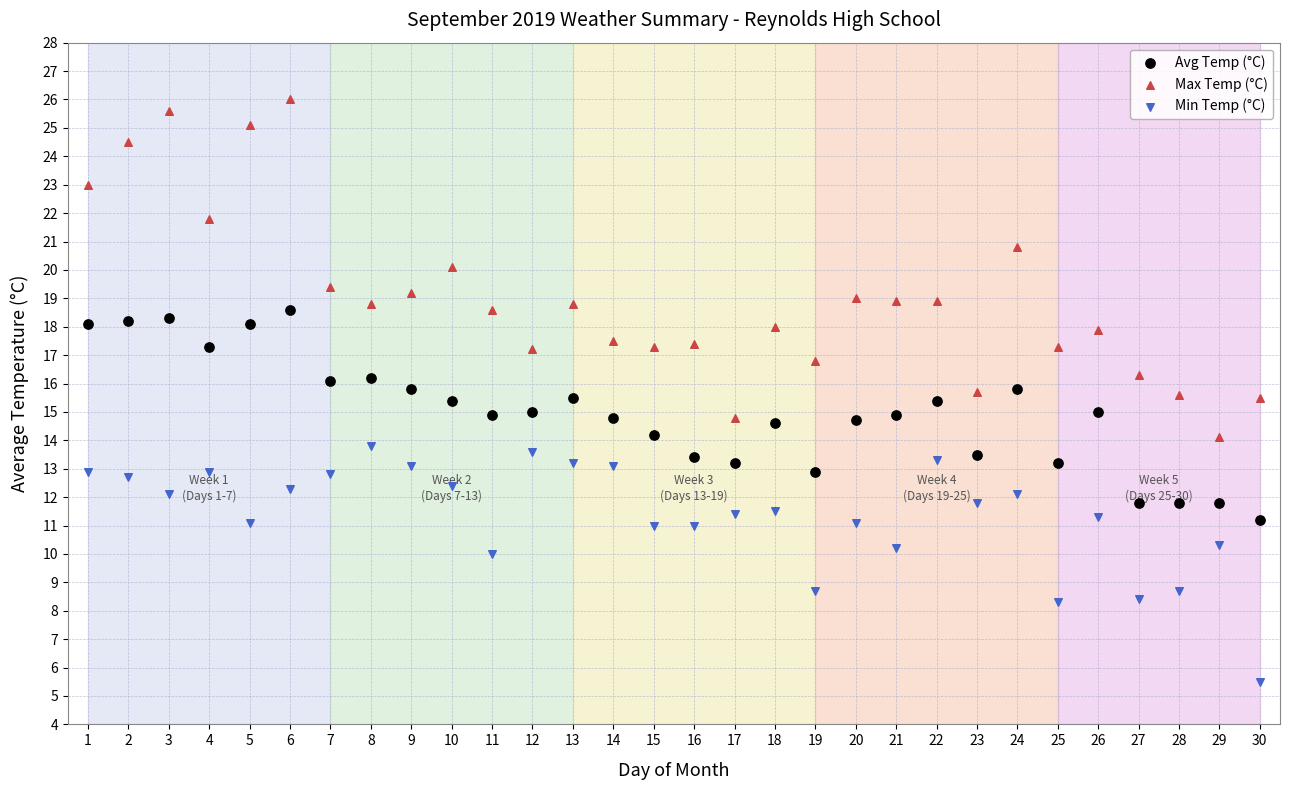

Which series reaches the minimum Y coordinate?

Min Temp (°C)